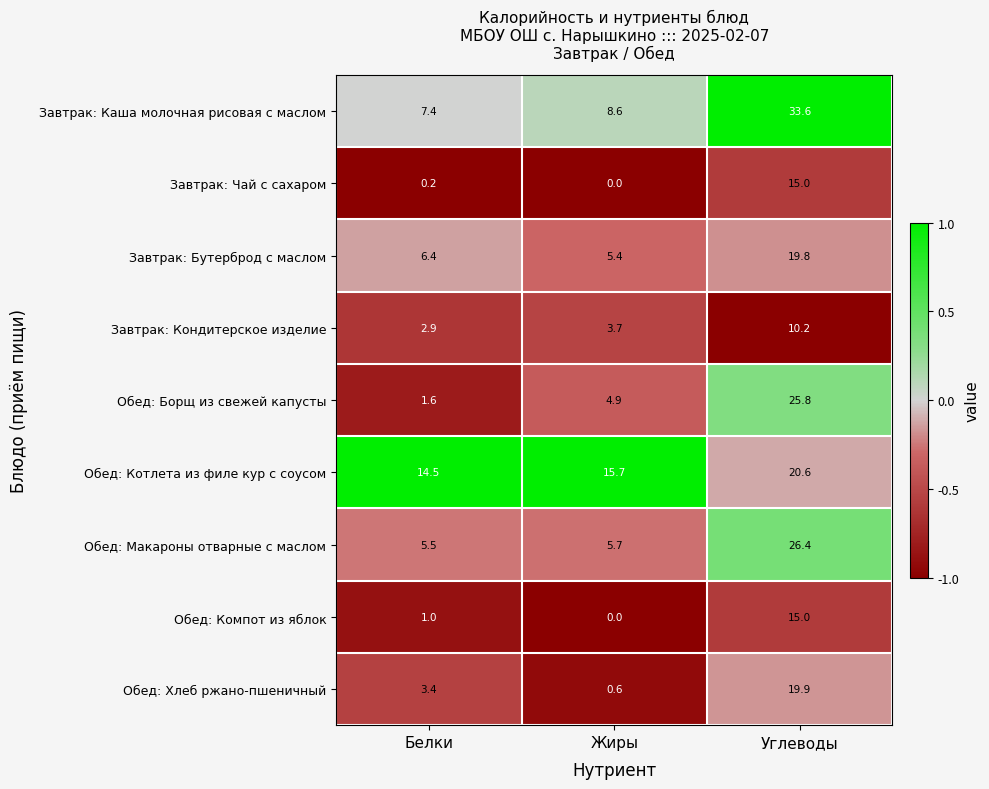

How many data points does each series have?

3